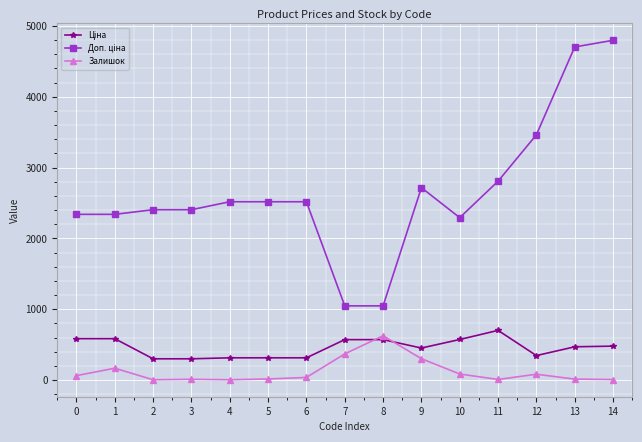

True or false: Залишок has more than 1 points higher than both neighbors.

True